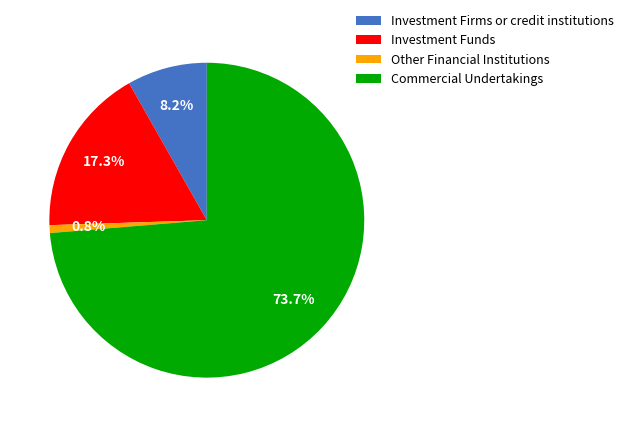

Does any single category account for the majority?

Yes